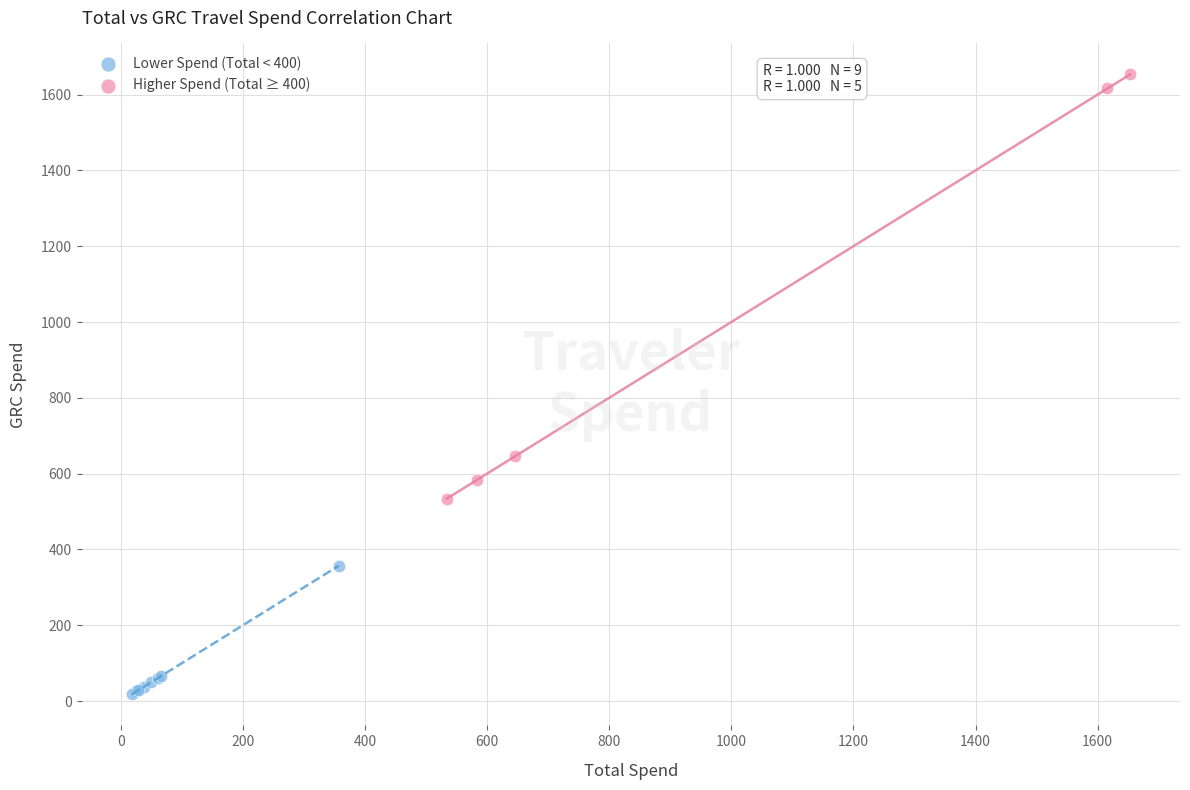

Which series contains the highest Y value?

Higher Spend (Total ≥ 400)